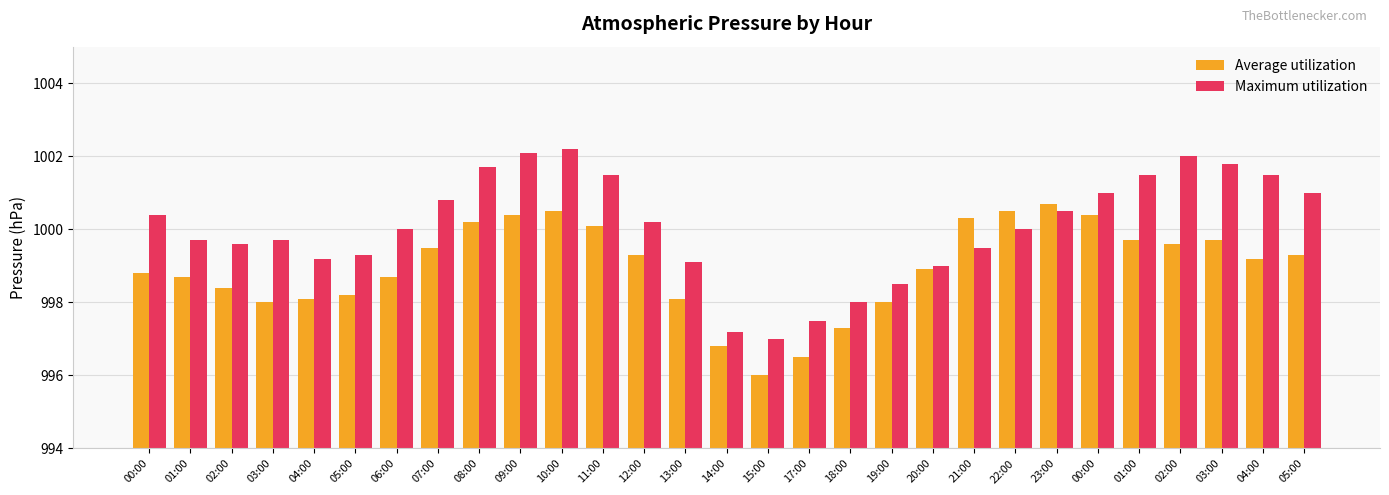

What are all the series names shown in the legend?

Average utilization, Maximum utilization